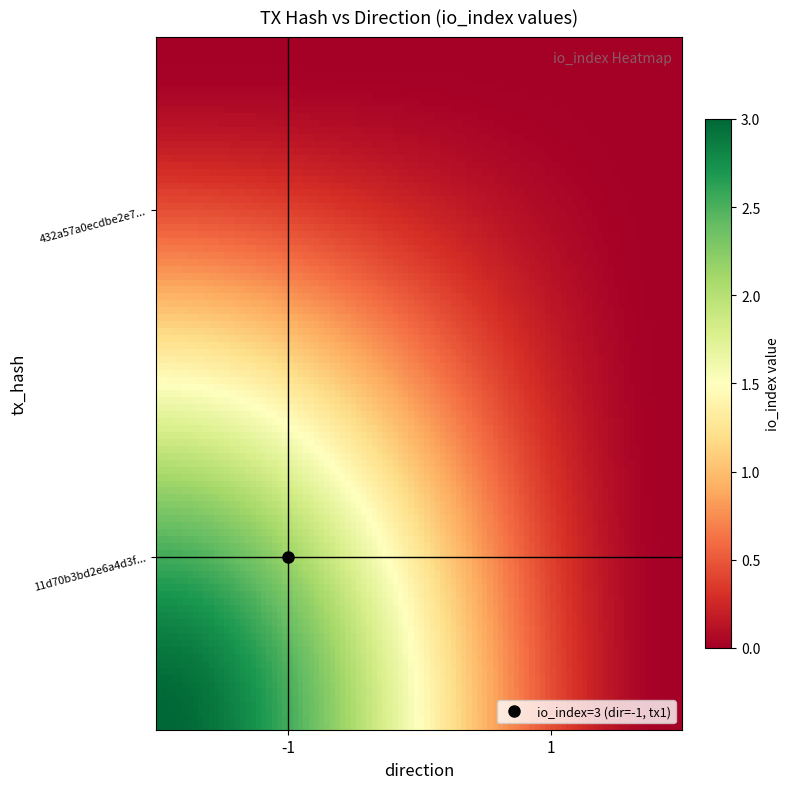

List the series in order of their peak value, lowest first.

432a57a0ecdbe2e70cebd8a0d8069ff58960cf2, 11d70b3bd2e6a4d3f3517d75fd3182dccd7ddbf